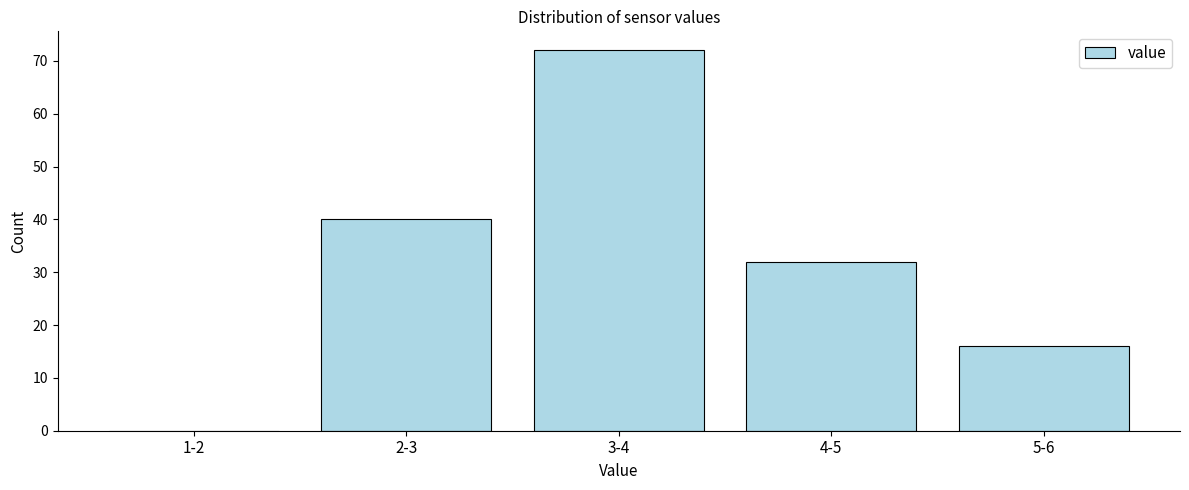

Reading right to left, list all the values displayed in this chart.

5-6=16	4-5=32	3-4=72	2-3=40	1-2=0